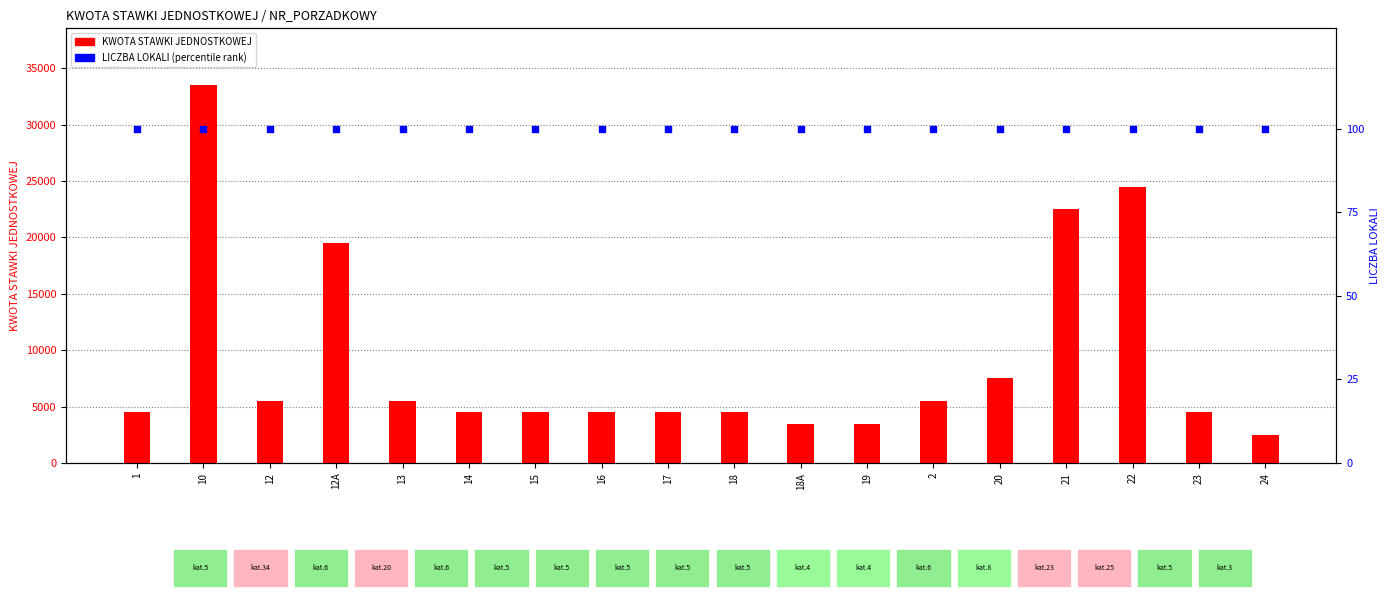

Which series has the widest spread of Y values?

KWOTA STAWKI JEDNOSTKOWEJ